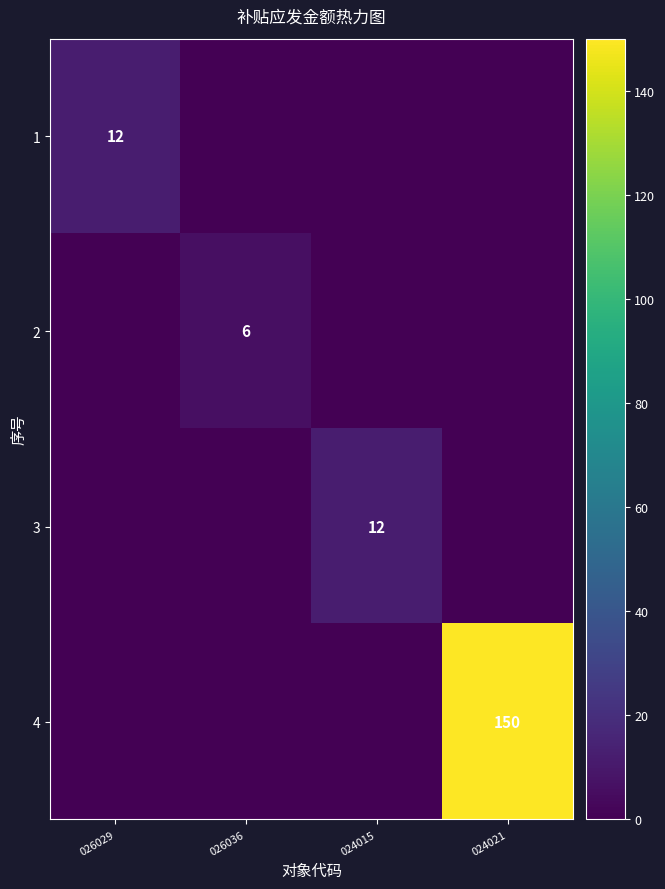

Between 026029 and 024021, which series saw the biggest shift?

4